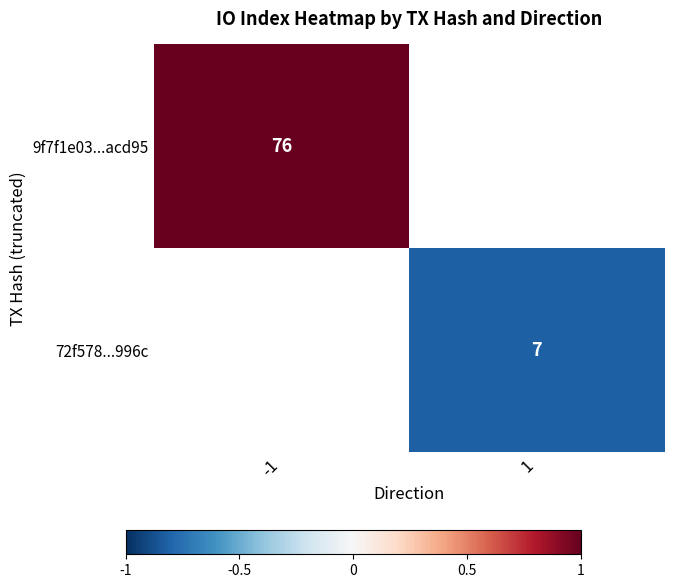

What is the maximum value shown in the chart?

1.0